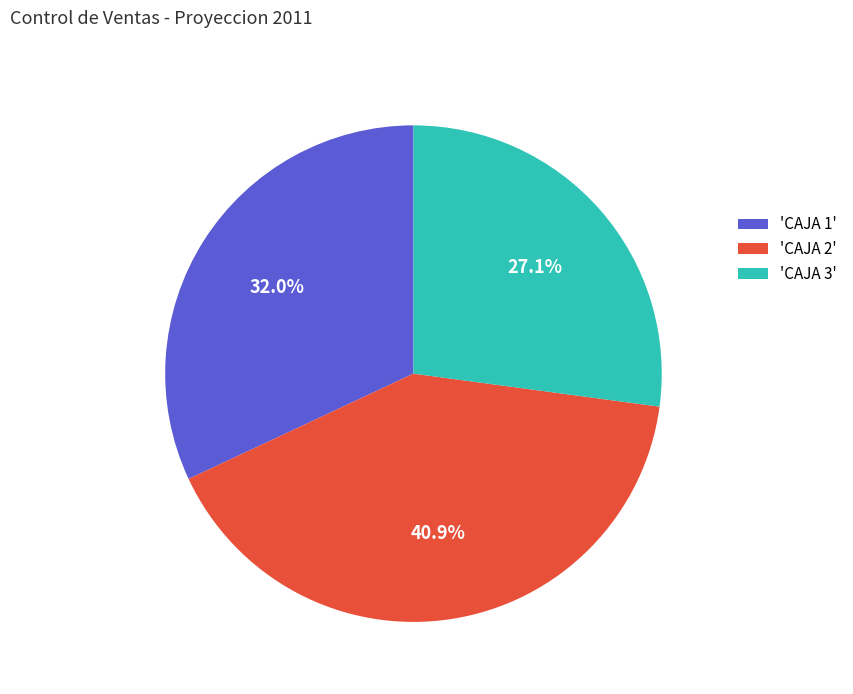

What portion of the pie excludes 'CAJA 1'?

68.0%